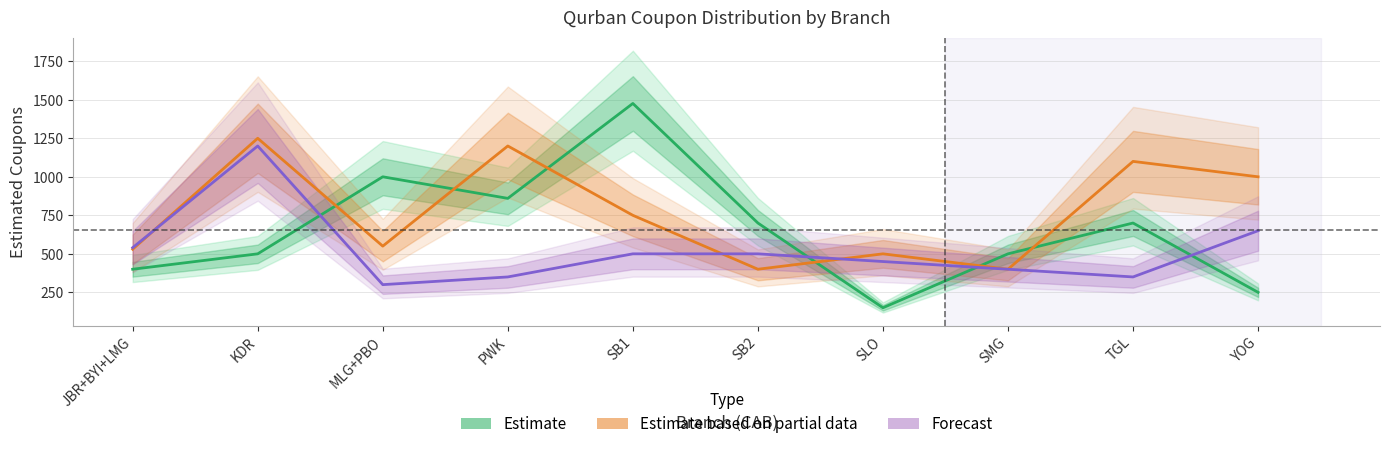

What is the difference between the maximum and minimum values in the Estimate based on partial data series?

850